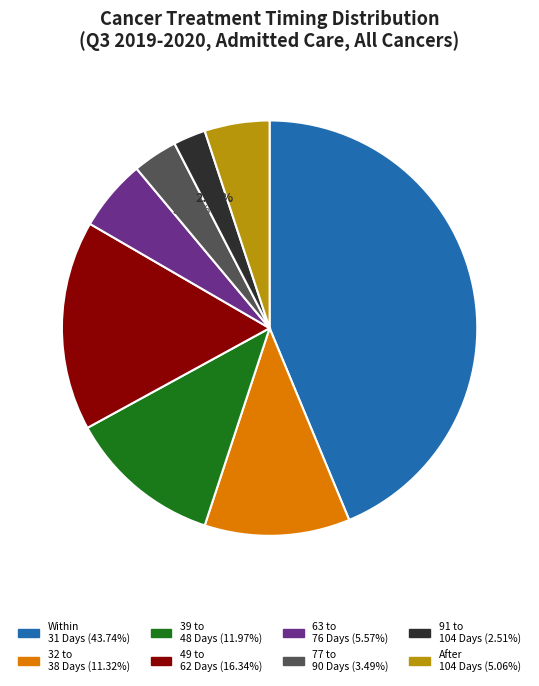

Does any single category account for the majority?

No